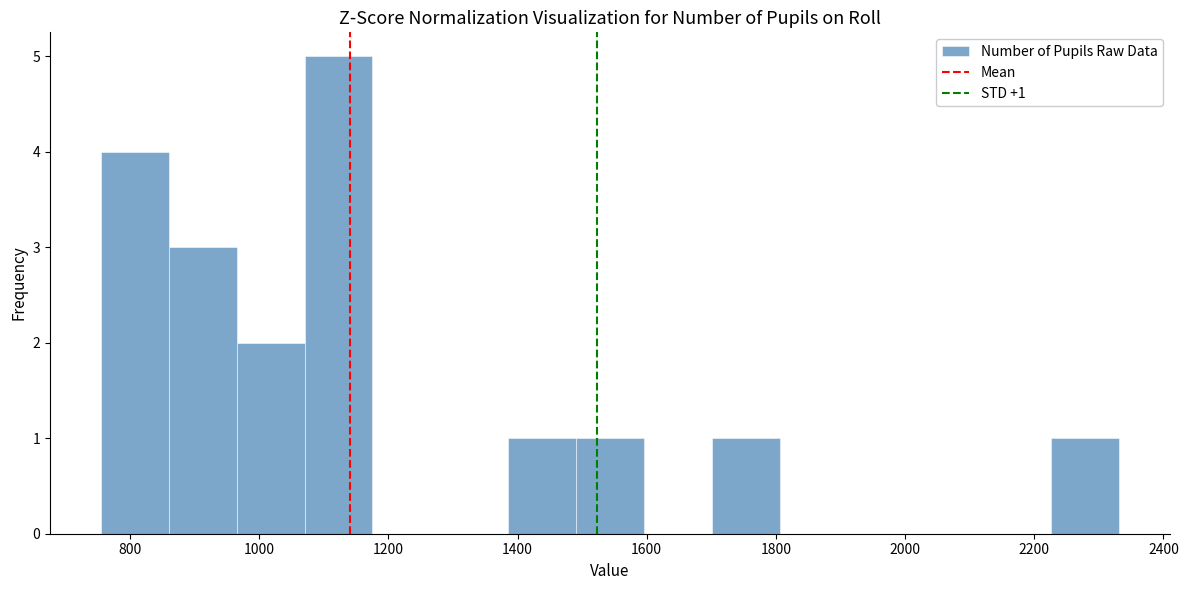

Over which range of the x-axis is the bar tallest?

1080 to 1180